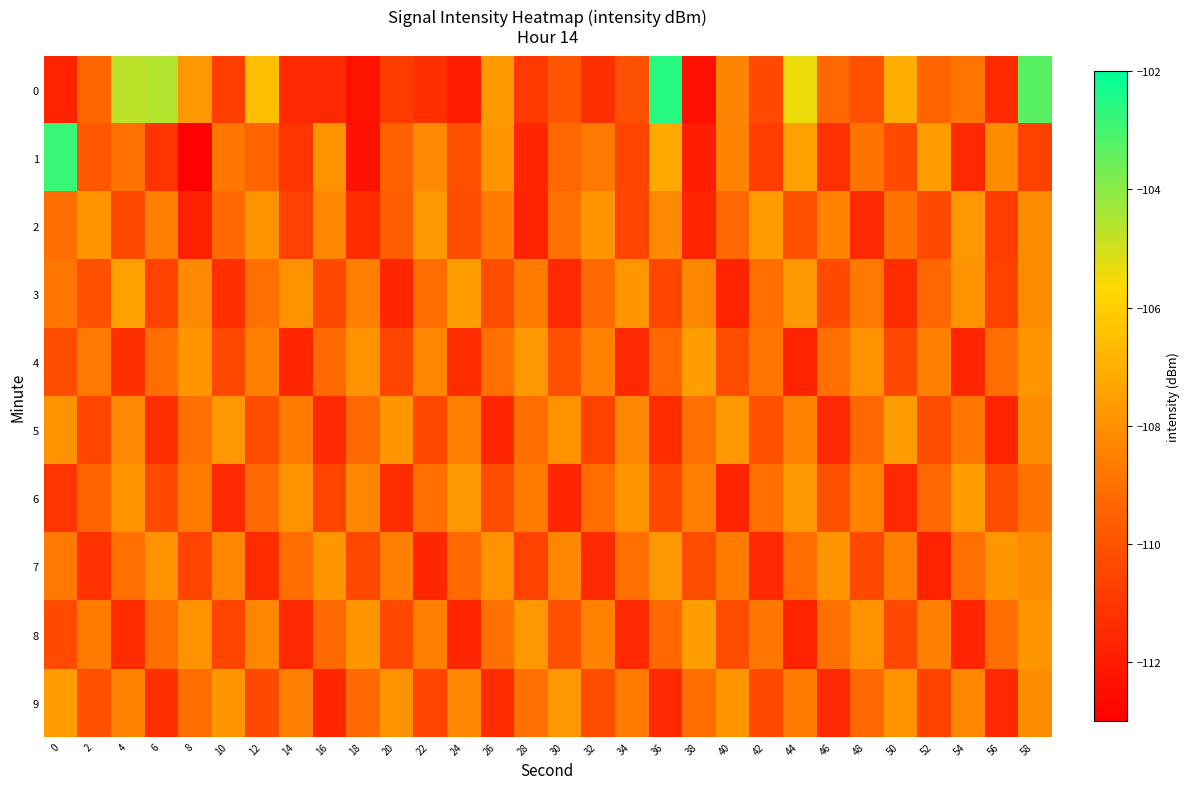

Count the number of categories in the chart.

30